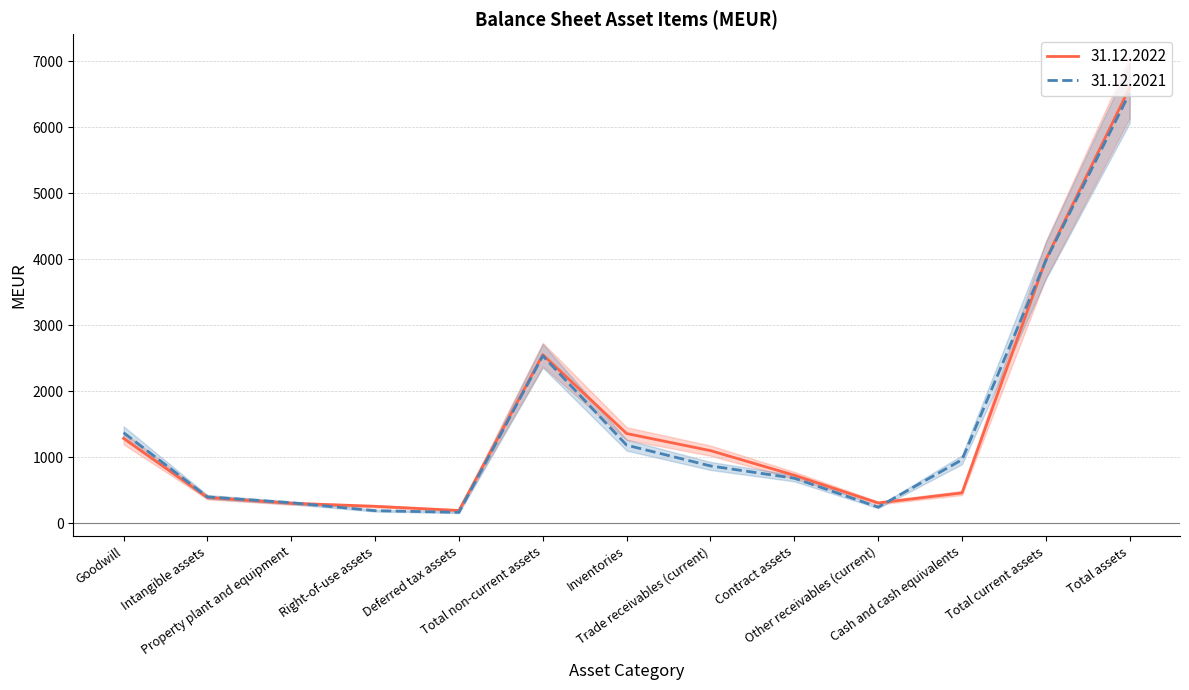

Rank the series at Property plant and equipment from highest to lowest value.

31.12.2021, 31.12.2022